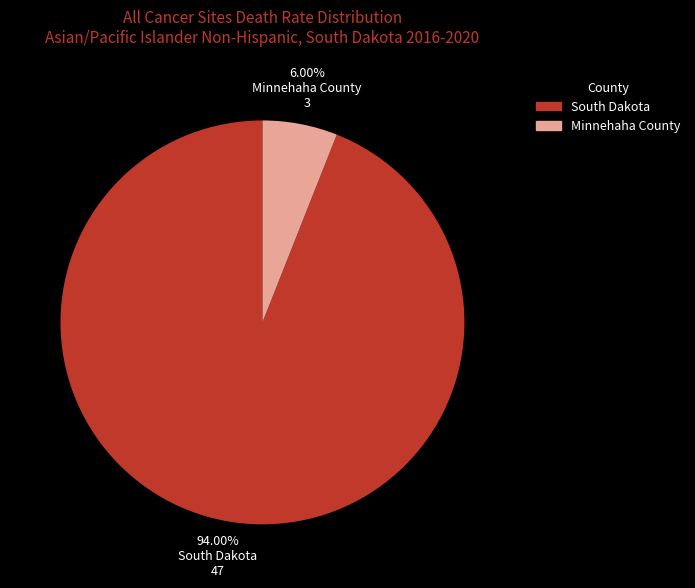

Between South Dakota and Minnehaha County, which is larger?

South Dakota